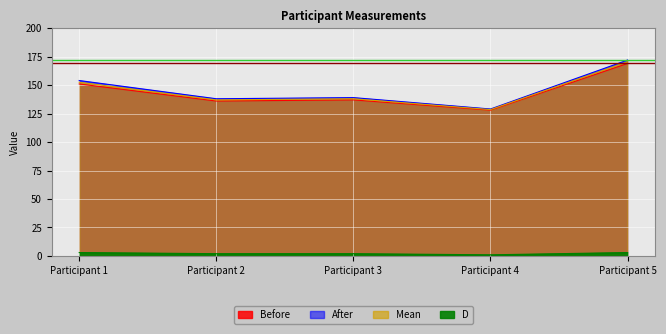

What is the sum of the D values at Participant 3 and Participant 5?

5.0